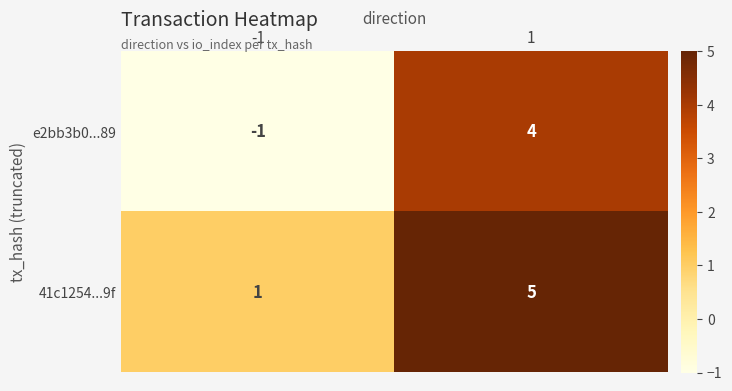

How many distinct data groups are displayed?

2